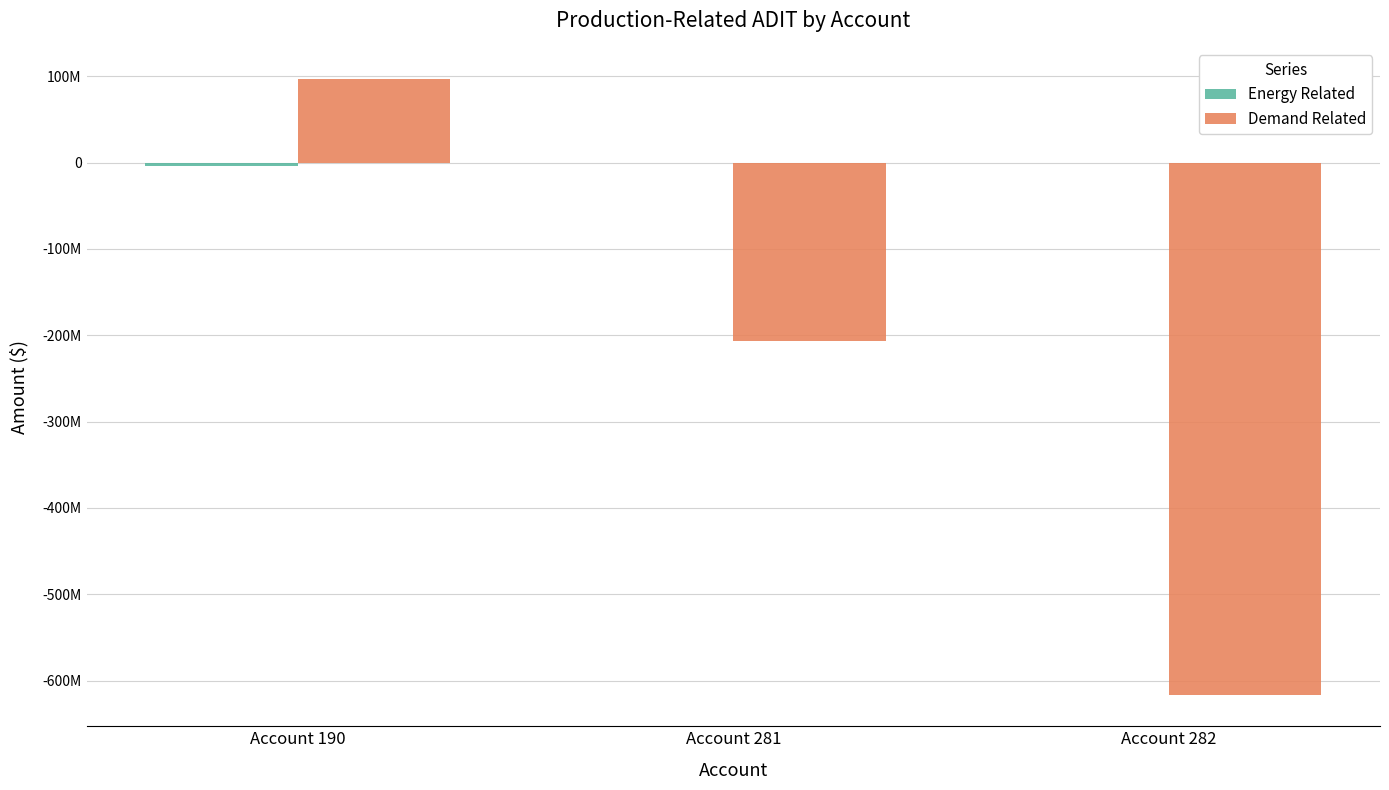

What is the difference between the highest and lowest values at Account 282?

617046616.6